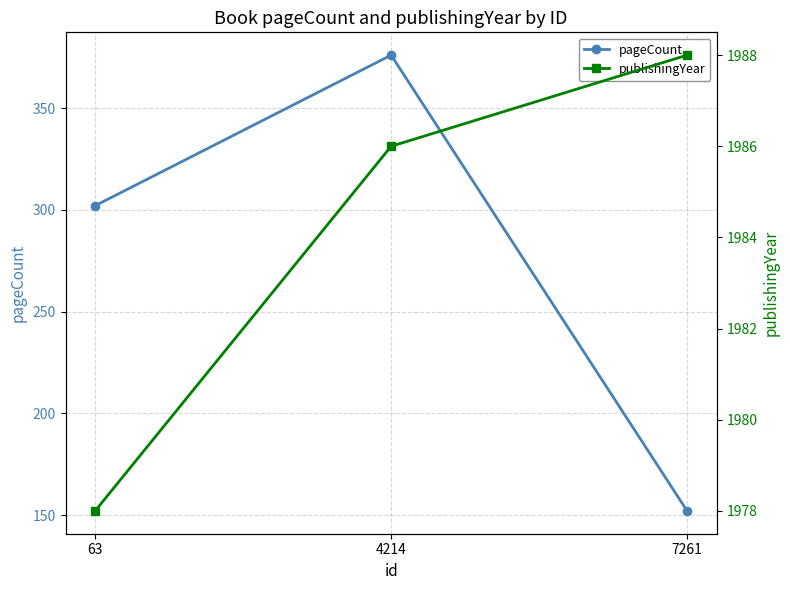

Between 4214 and 7261, which is larger?

4214